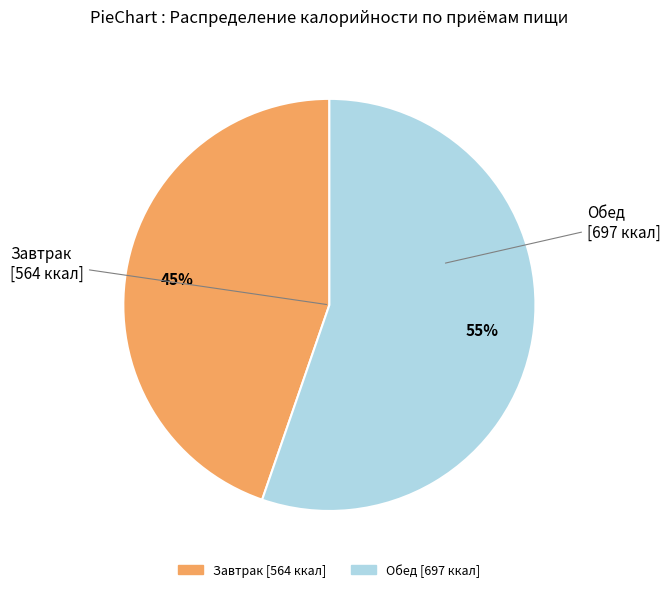

To the nearest percent, what is the average slice percentage?

50%